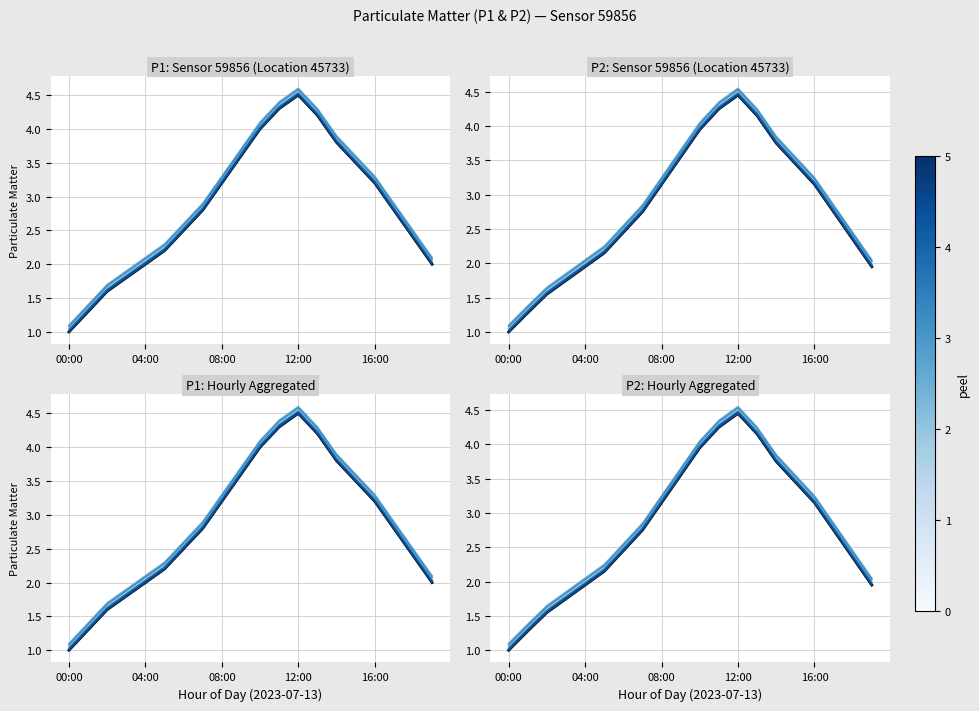

The peel 4 series shows 1.2 at 04:00. True or false?

False